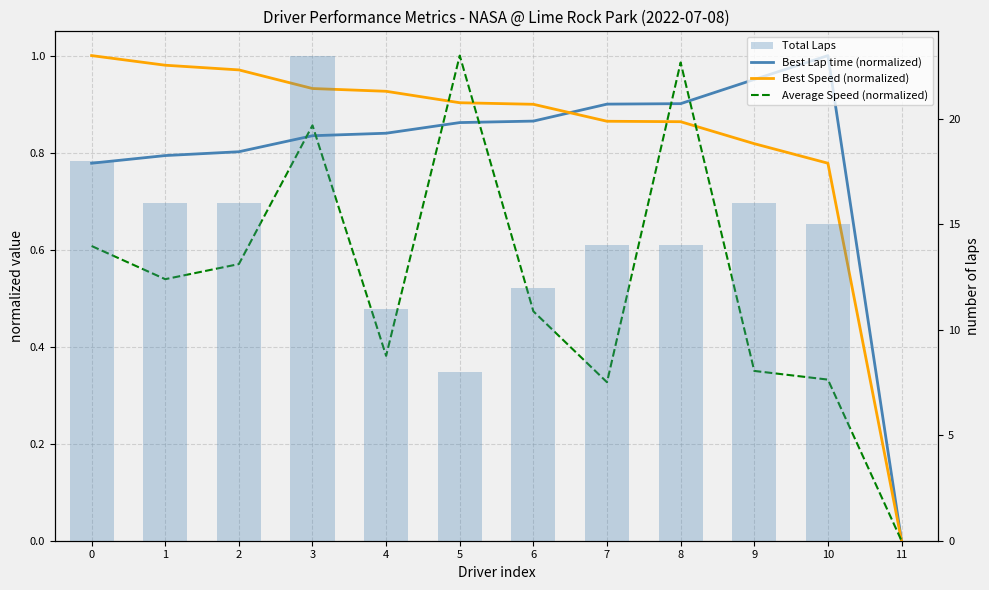

What is the difference between the maximum and minimum values in the Total Laps series?

23.0